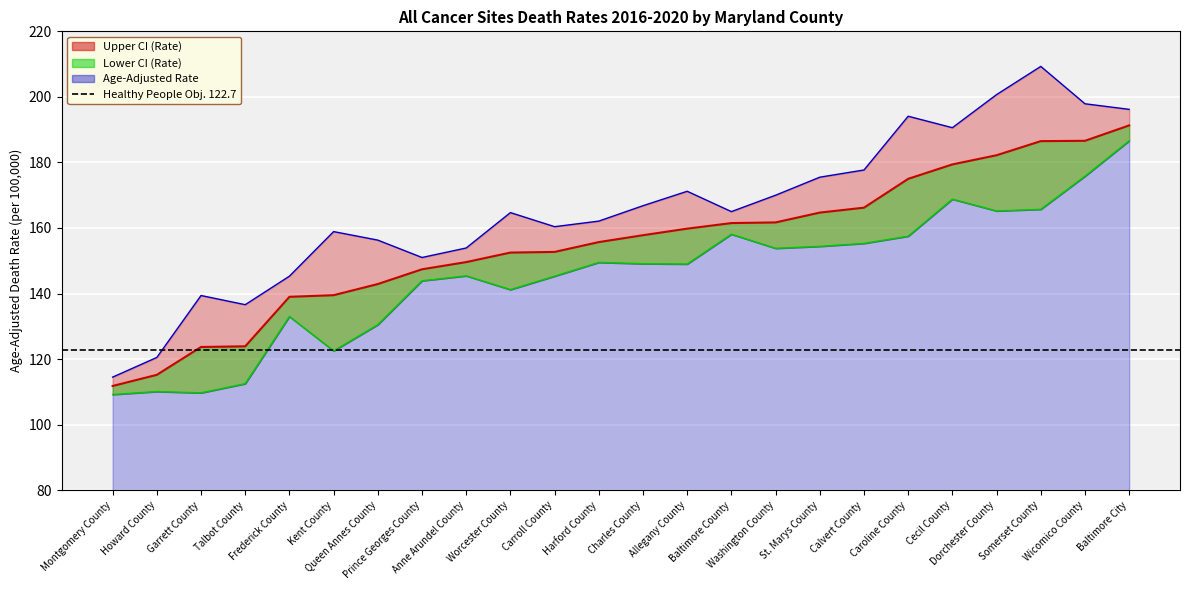

At how many categories does at least one series exceed 174?

8